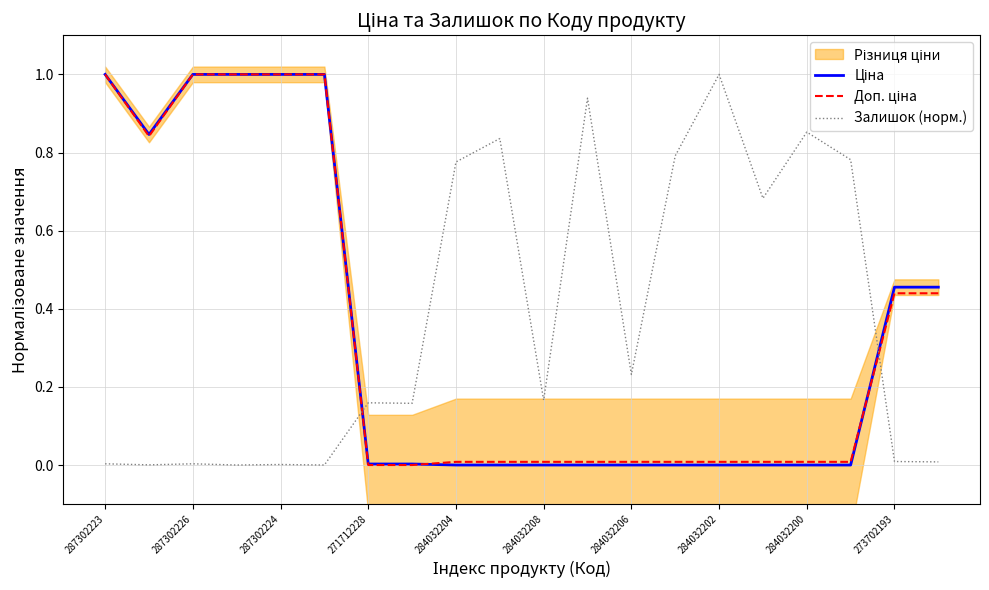

What is the sum of all Ціна values?

6.8